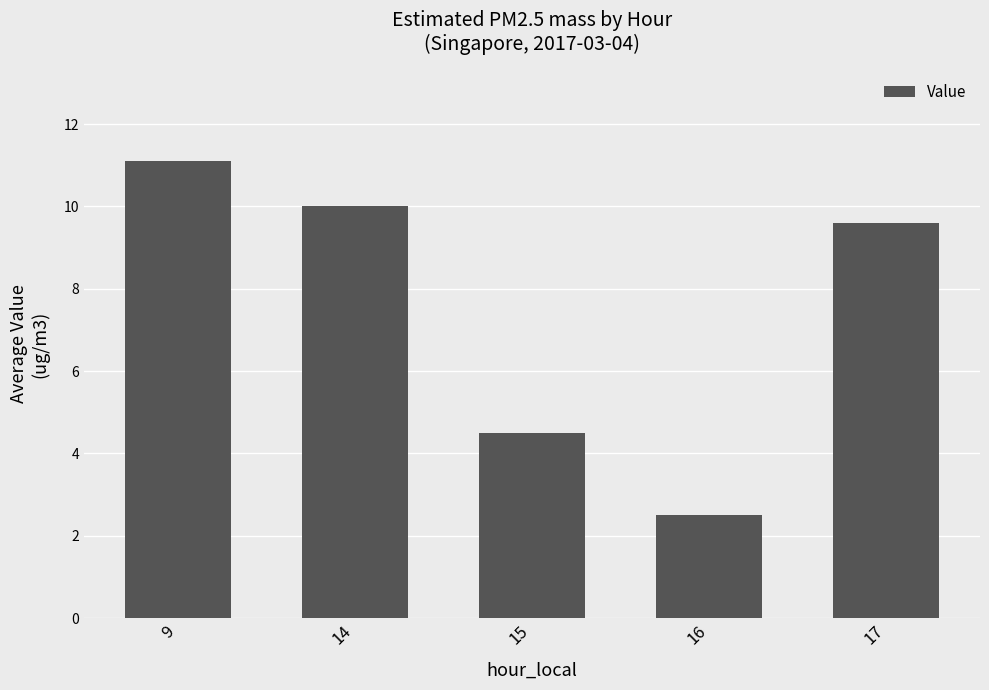

What is the value of the 5th bar from the left?

9.6